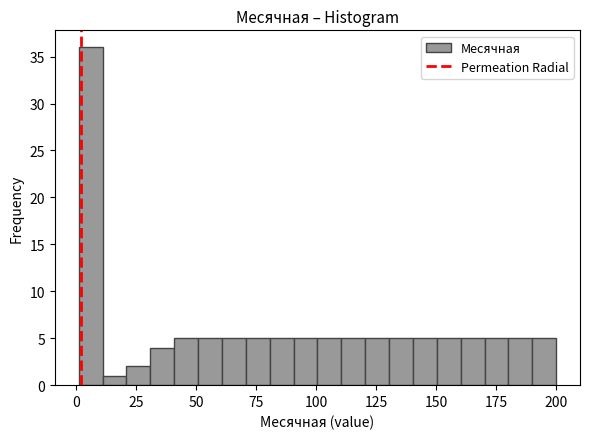

Read against the x-axis, roughly where is the centre of the tallest bar?

5